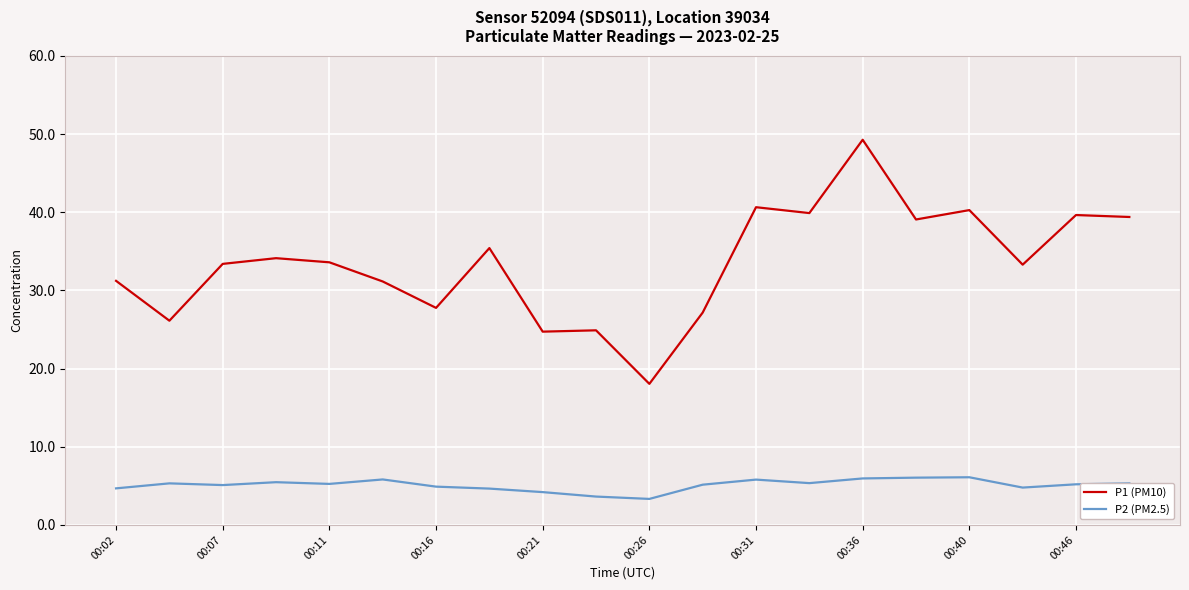

Count the number of categories in the chart.

20